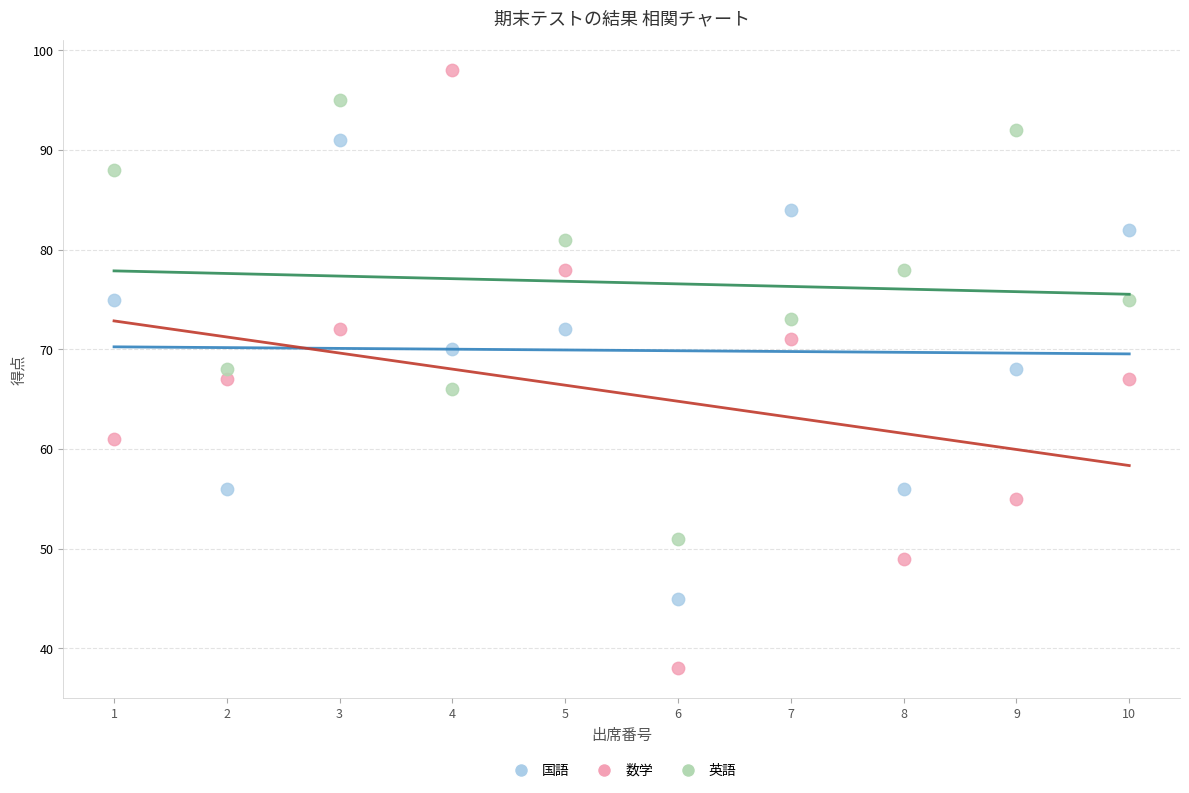

Which series has the widest spread of Y values?

数学